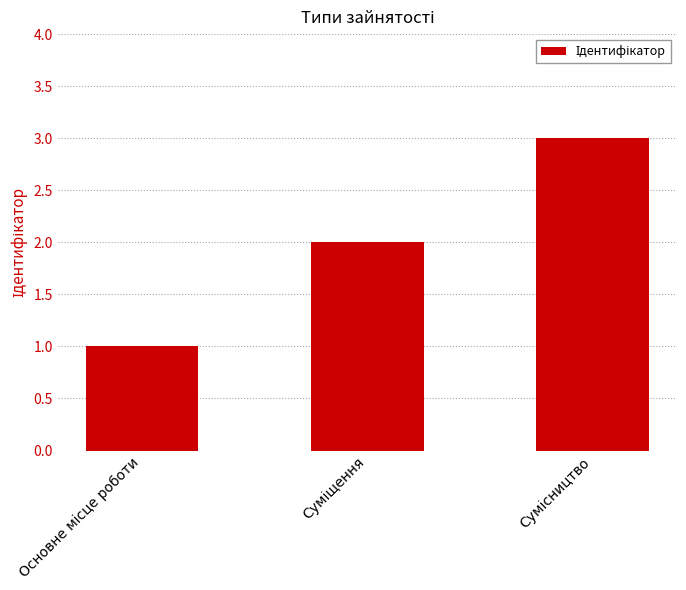

How many data points does each series have?

3